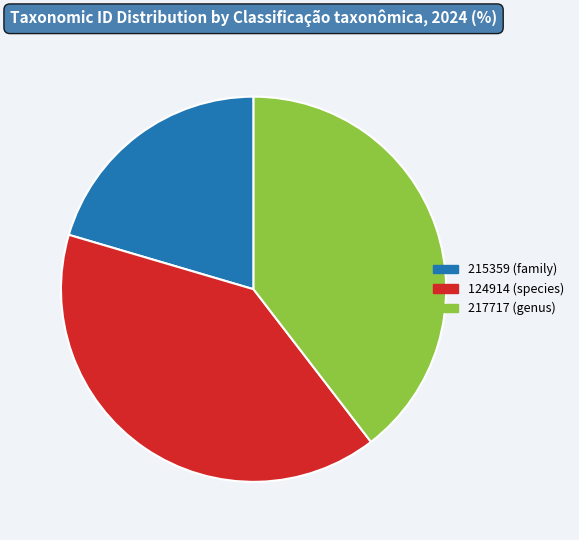

Which has a higher value, 217717 (genus) or 215359 (family)?

217717 (genus)